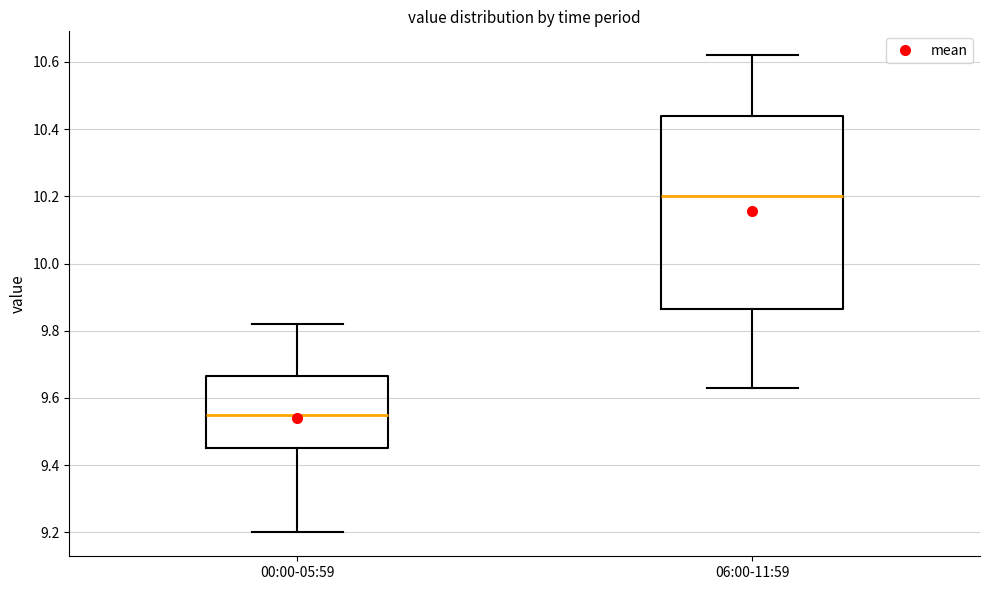

Where does the lower whisker of the box for 00:00-05:59 end on the y-axis? The values are not printed on the chart, so give them approximately, as read against the axis.

9.20